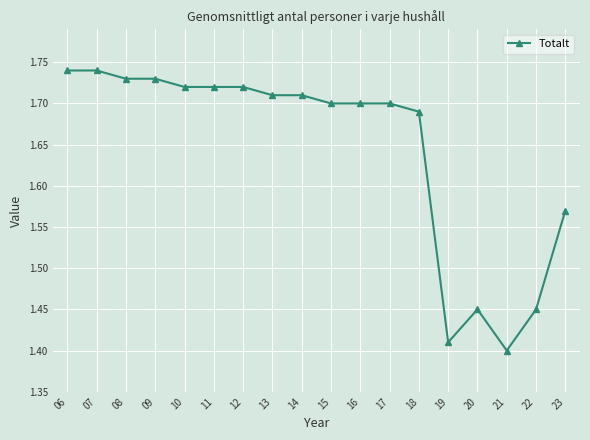

The value at 20 is 2.4. True or false?

False